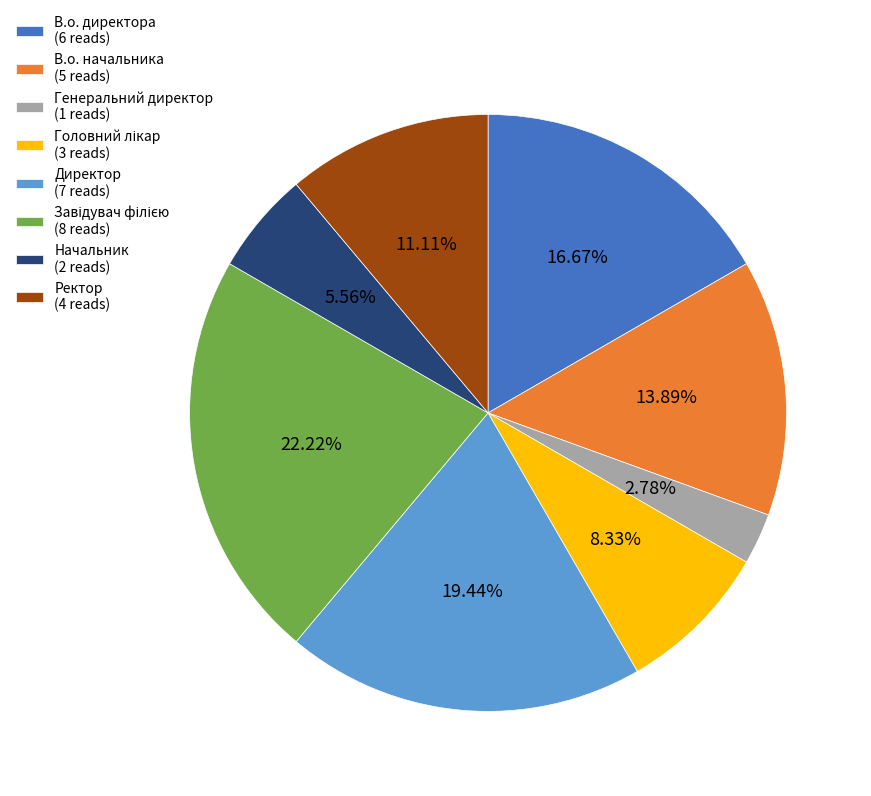

To the nearest percent, what is the combined percentage of В.о. директора and Генеральний директор?

19%